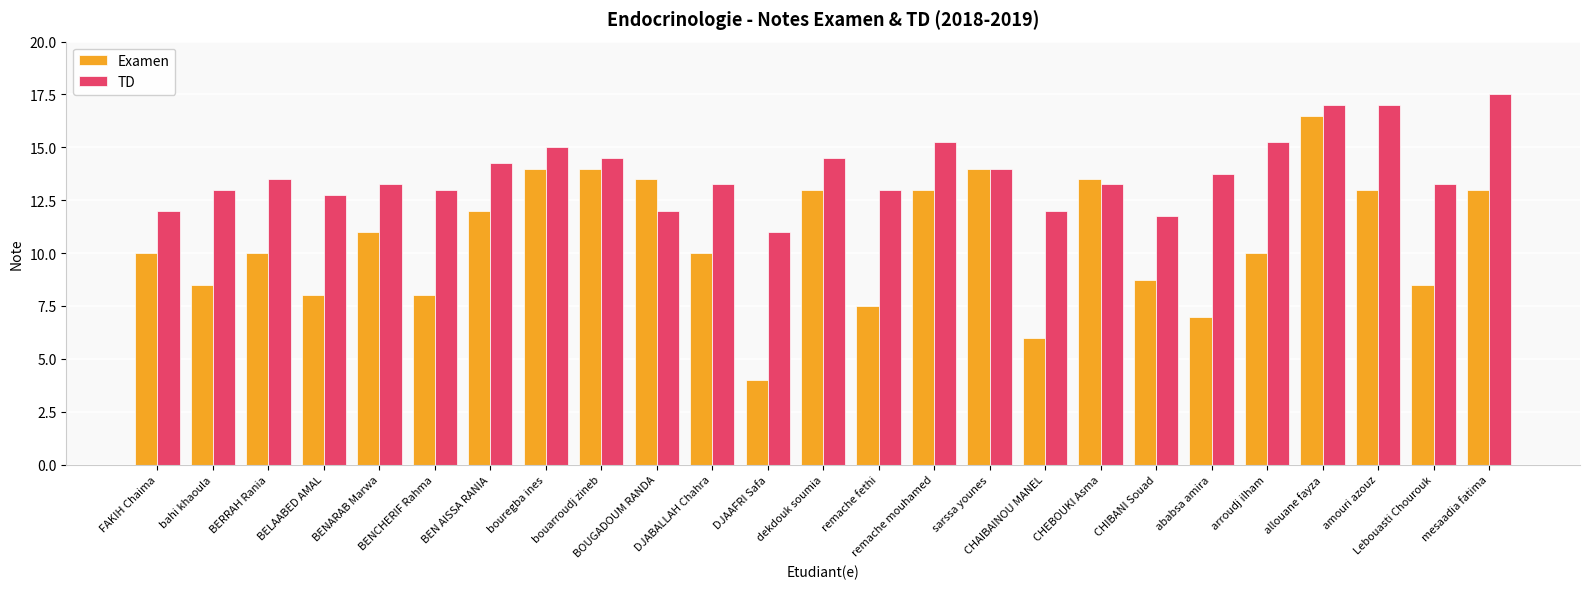

What is the sum of all TD values?

345.0